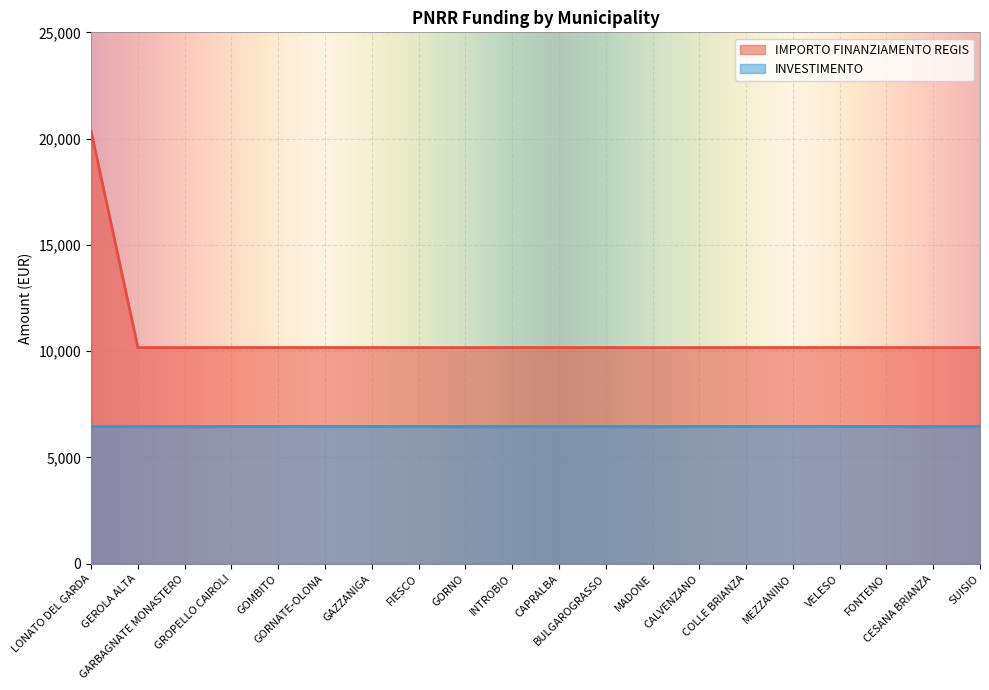

The value at GORNO is 10172. True or false?

True